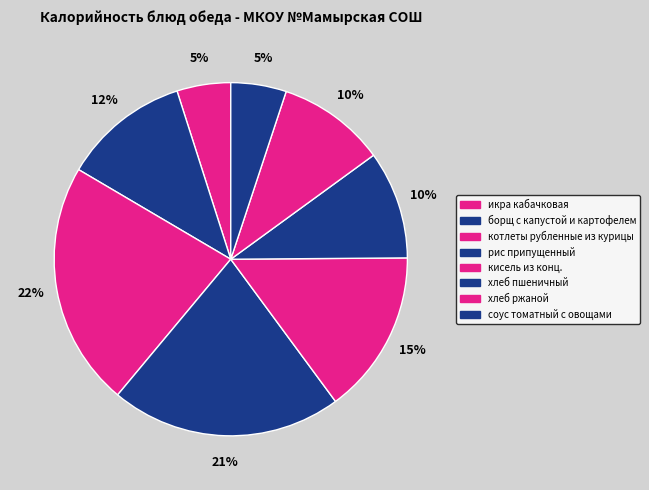

Which slice is the largest?

котлеты рубленные из курицы